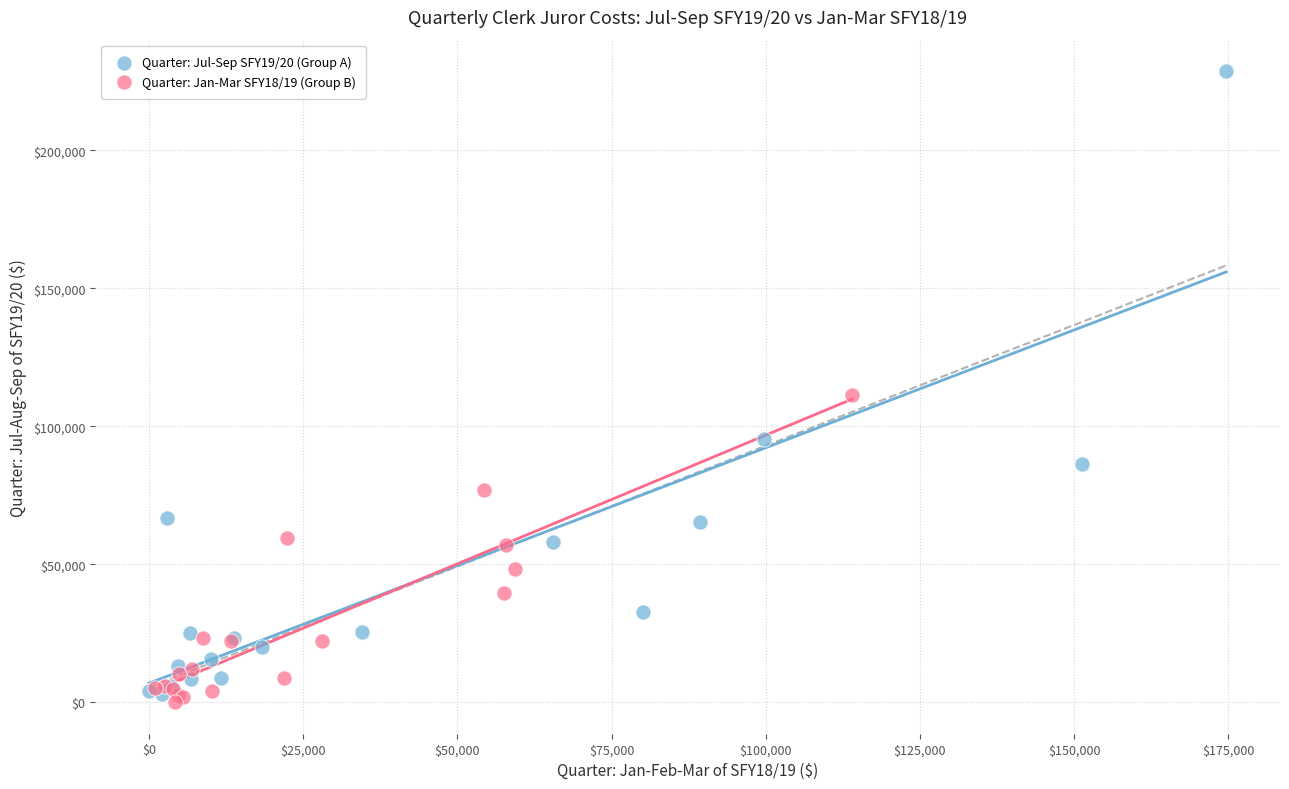

Which series reaches the maximum Y coordinate?

Quarter: Jul-Sep SFY19/20 (Group A)